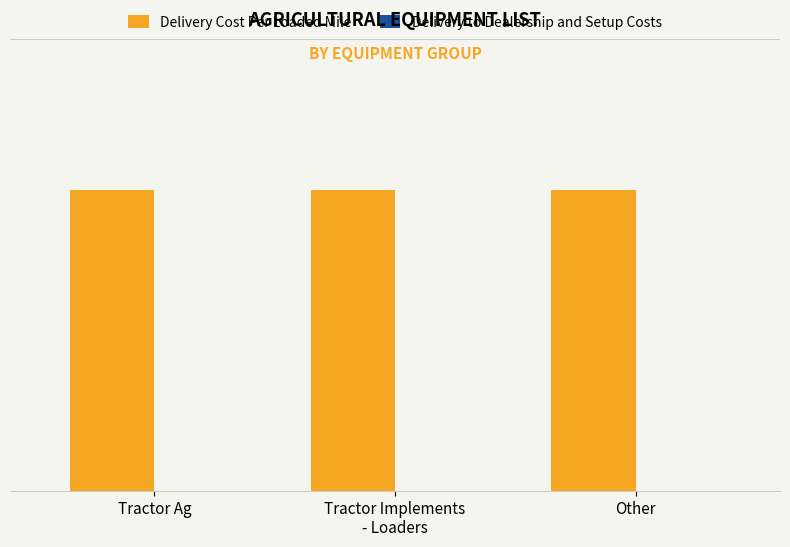

What position from the right is Tractor Ag?

3